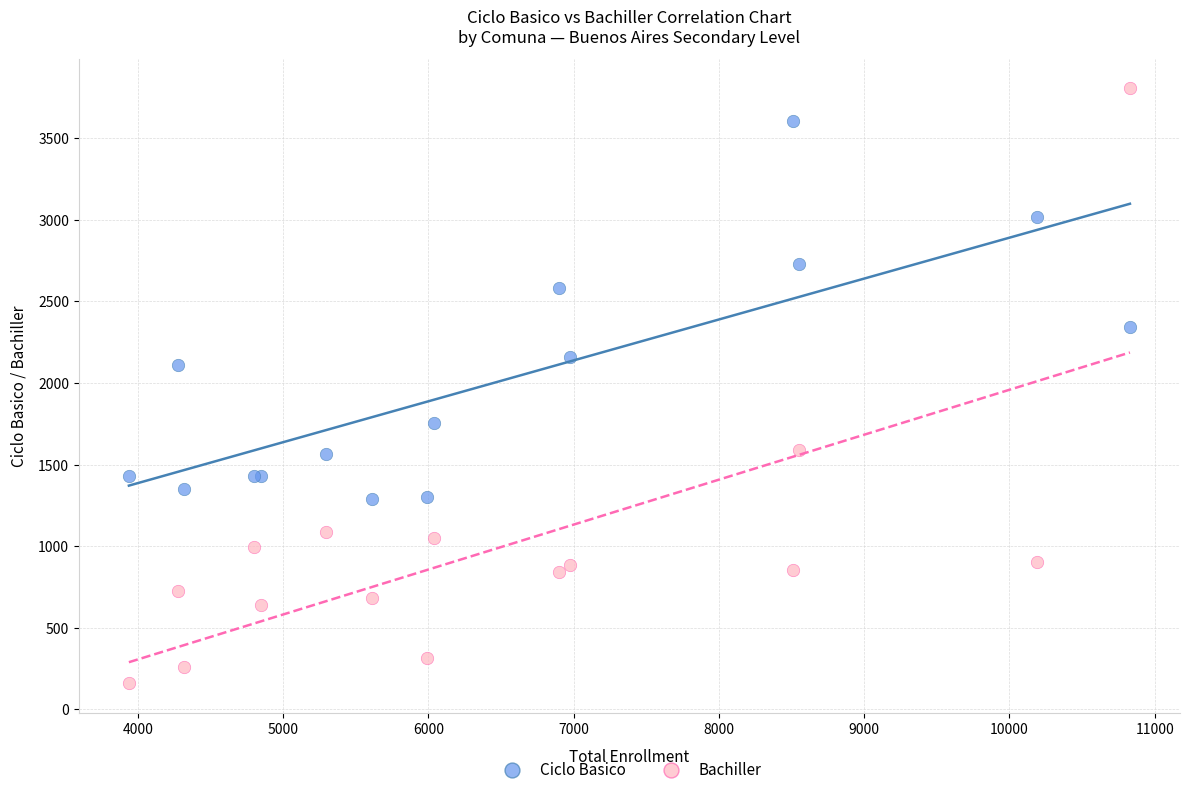

Which series has the widest spread of Y values?

Bachiller